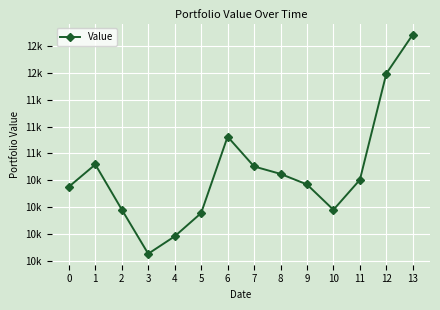

Between 11 and 8, which is larger?

8